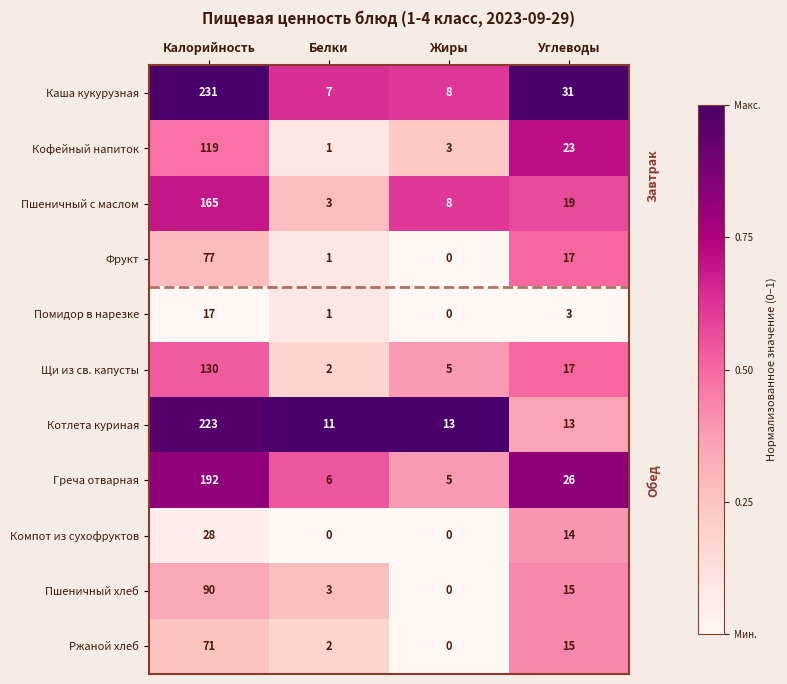

What is the total value across all series at Жиры?

42